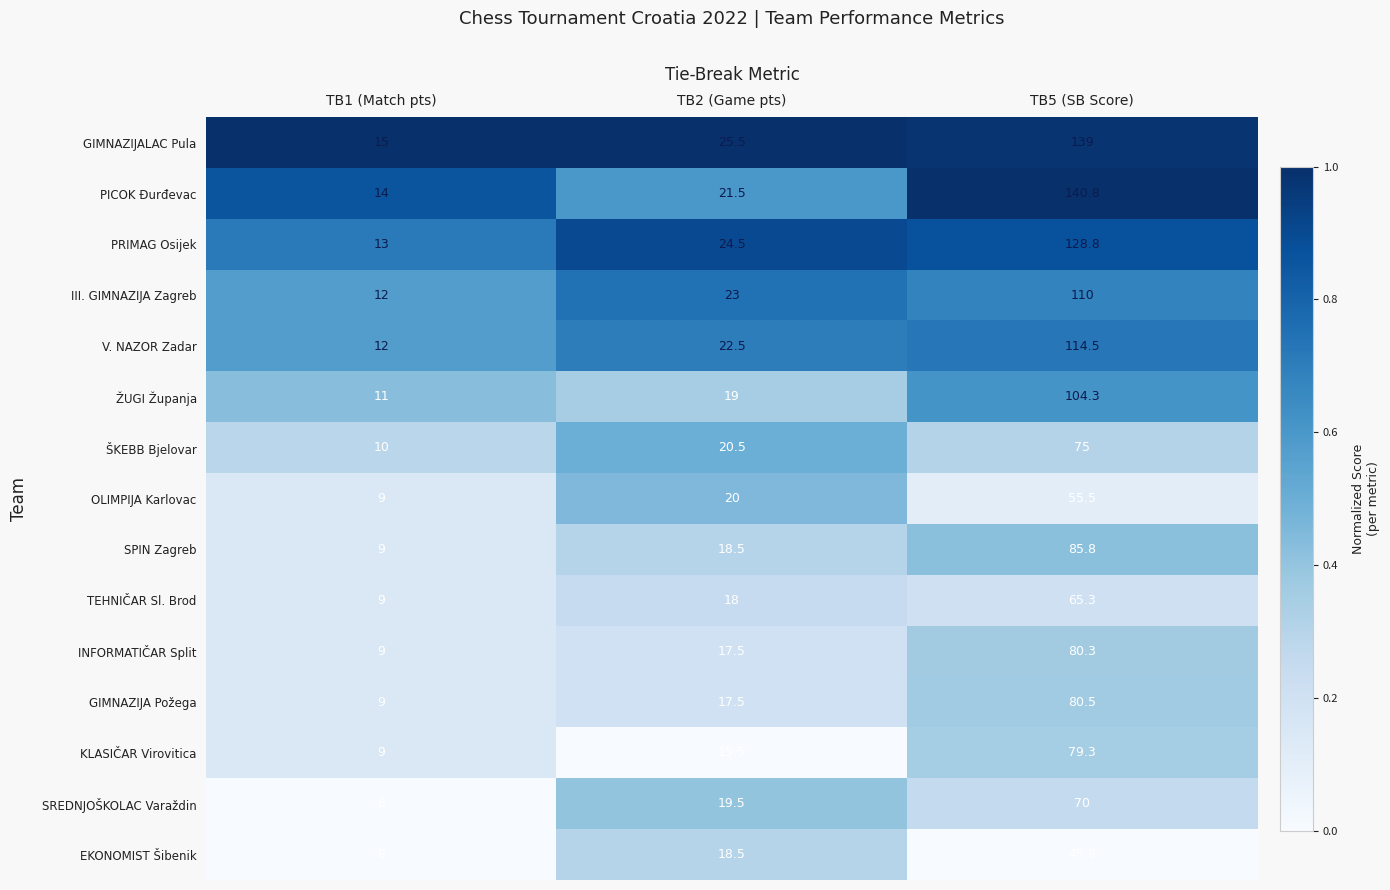

Count the number of data series in this chart.

15